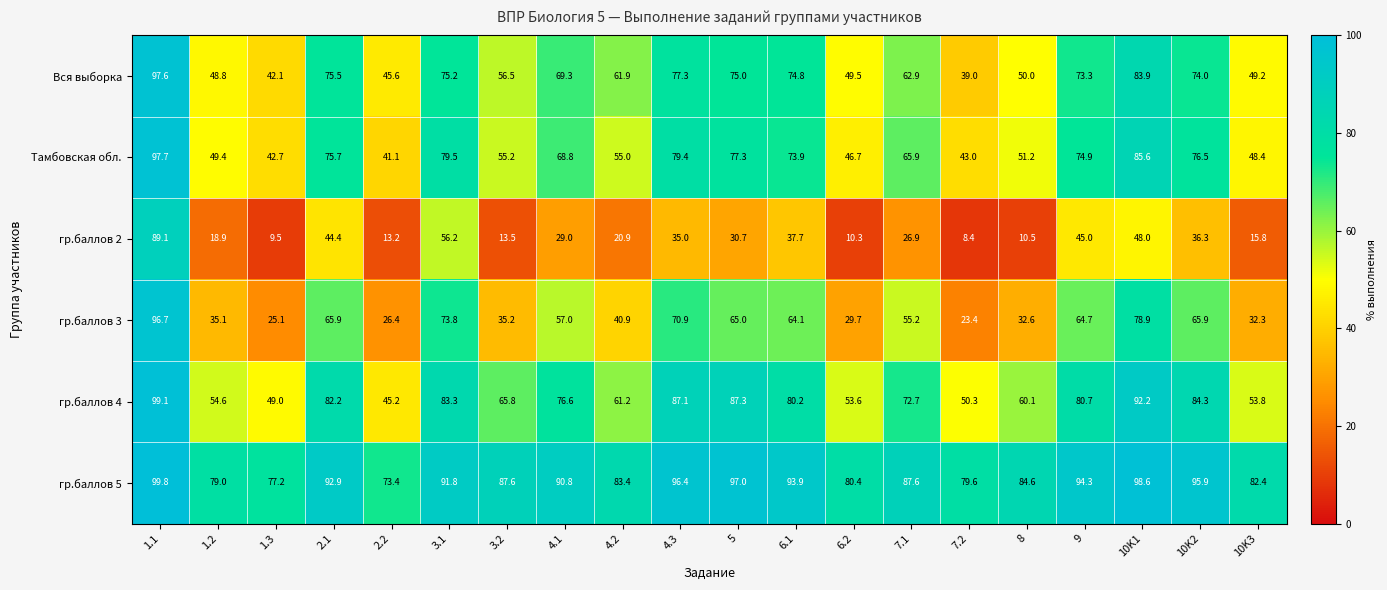

True or false: гр.баллов 5 has a value of 96.4 at 4.3.

True